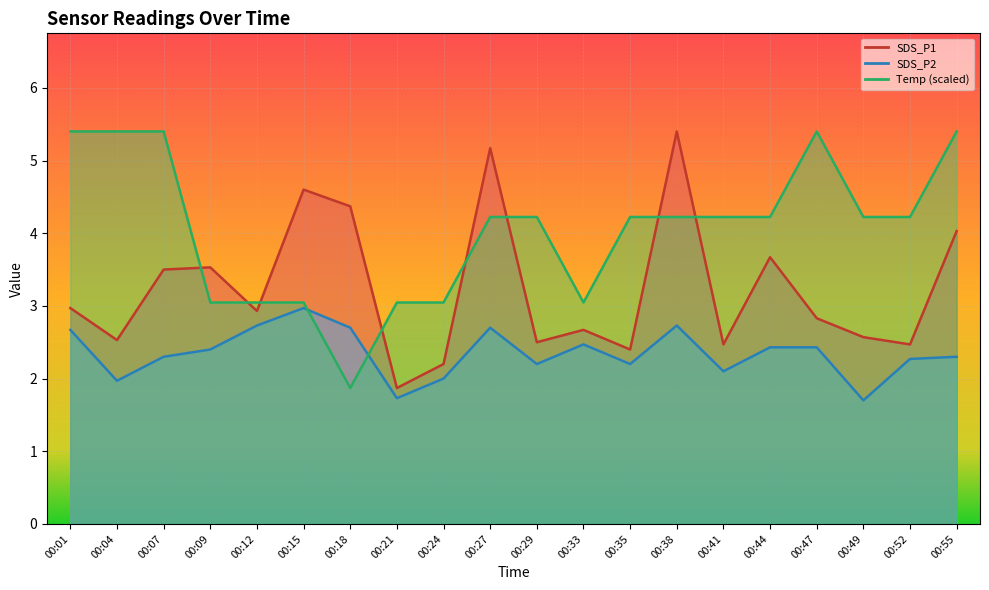

What is the value of the SDS_P2 point at the 17th from the left?

2.4